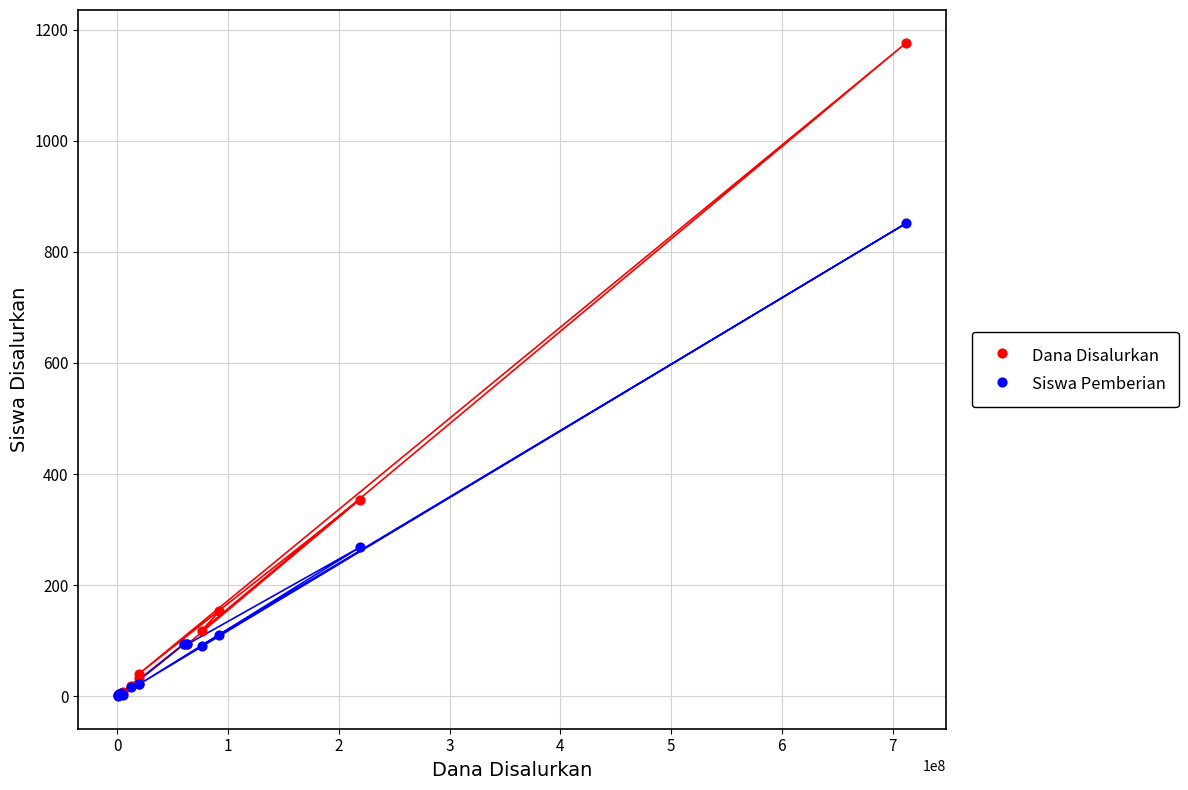

Across all series, what Y value is closest to 588?

354